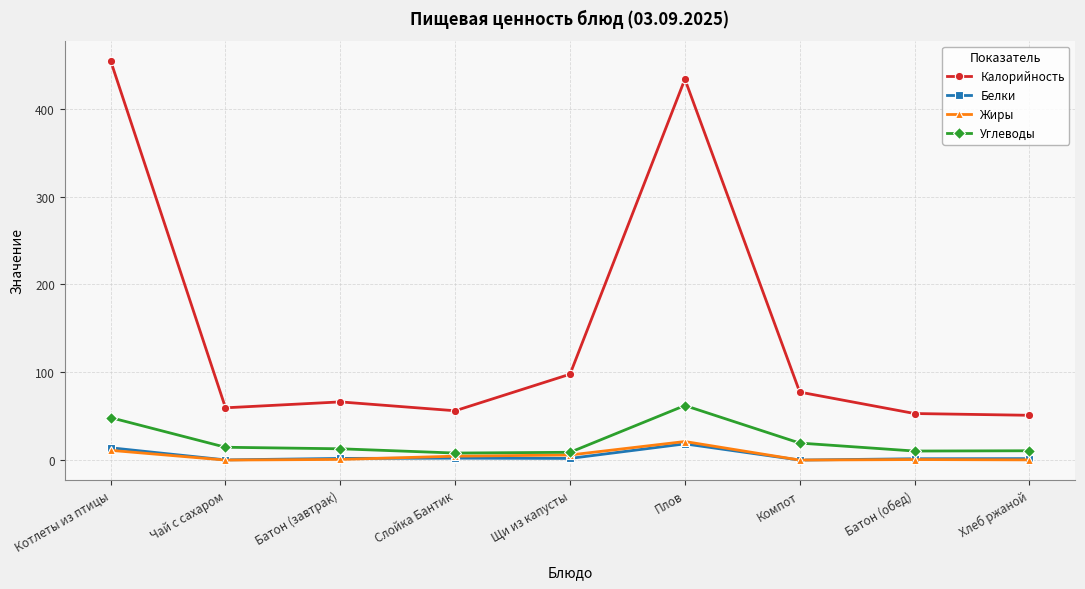

What is the highest value of the Калорийность series?

454.7